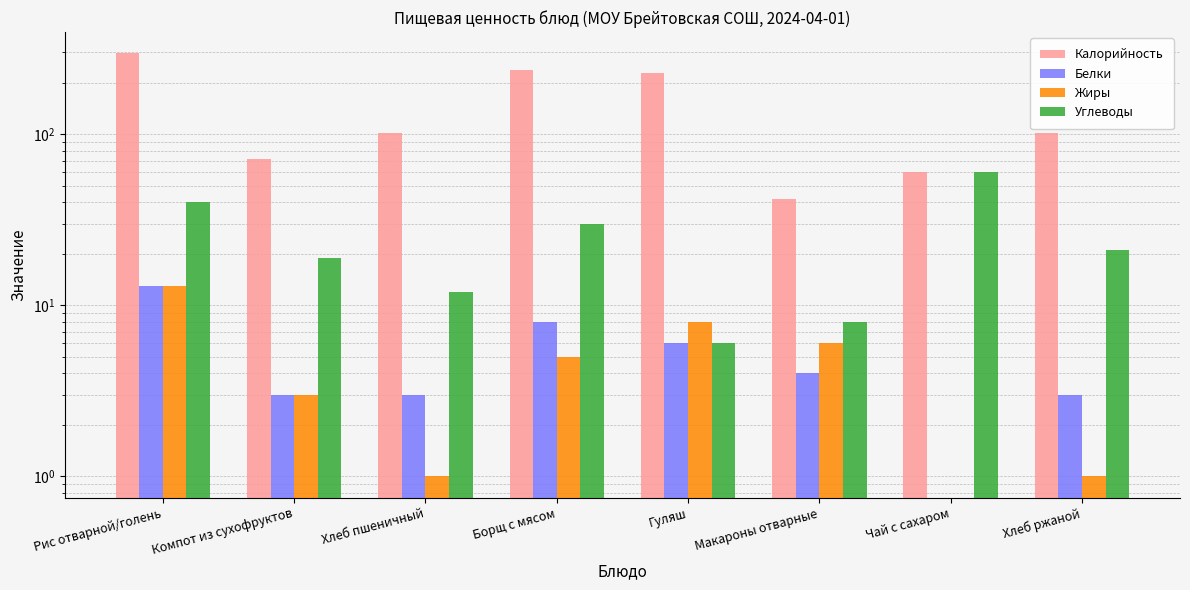

What position from the right is Компот из сухофруктов?

7